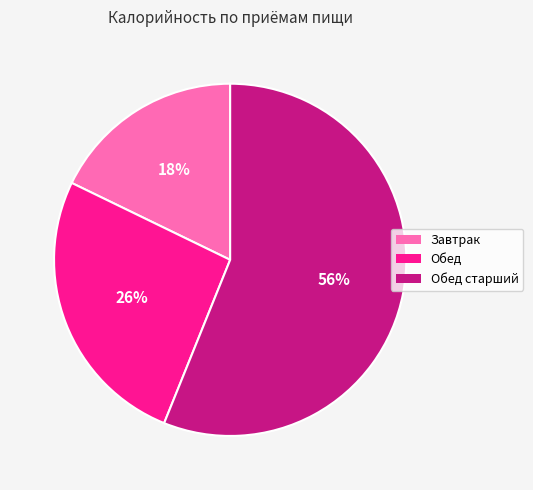

Count the number of slices in the pie.

3